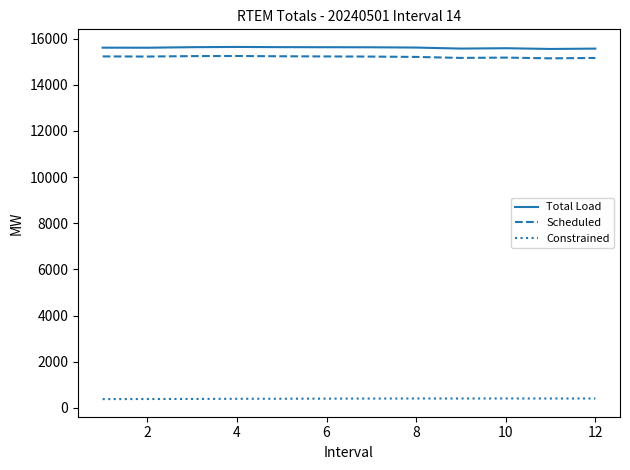

What is the difference between the maximum and minimum values in the Constrained series?

28.2